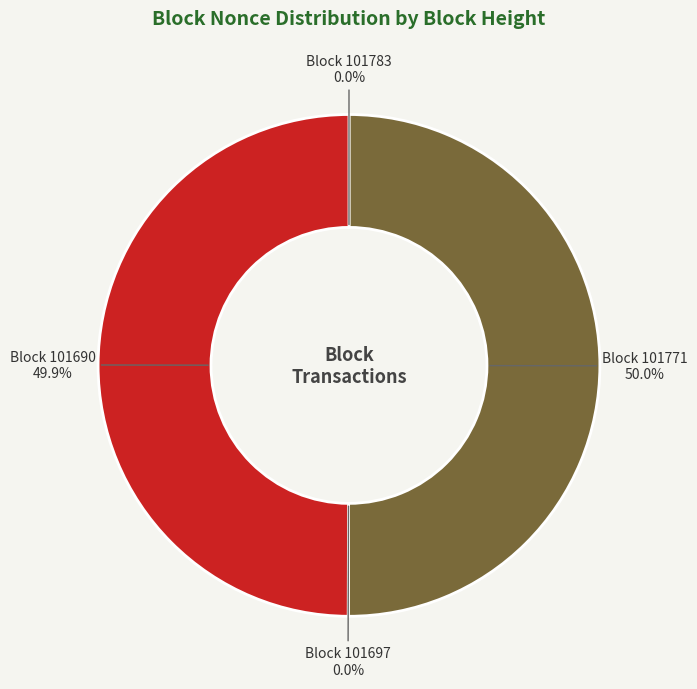

Which slice is the smallest?

101697